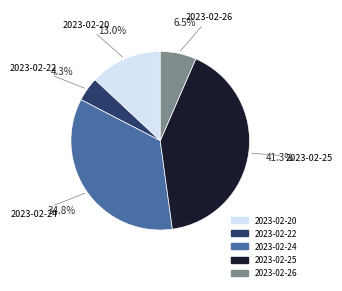

To the nearest percent, what is the average slice percentage?

20%